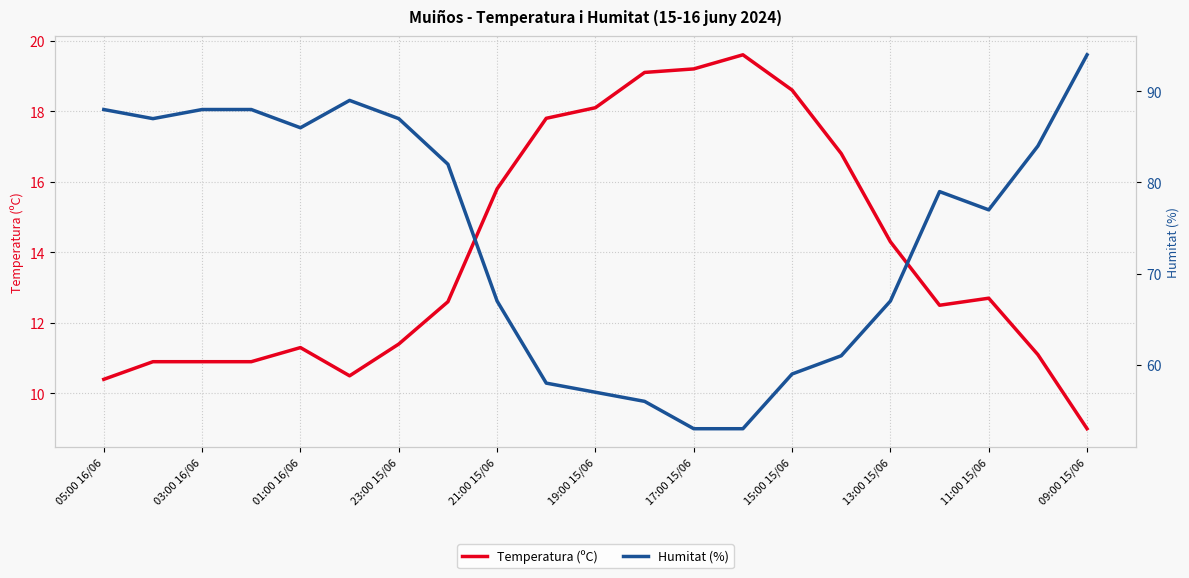

The value of Temperatura (ºC) at 05:00 16/06 is 10.4. True or false?

True